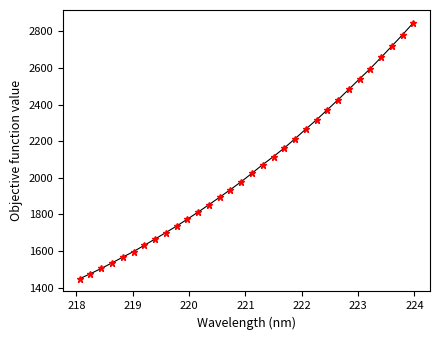

What is the greatest value displayed?

2847.5